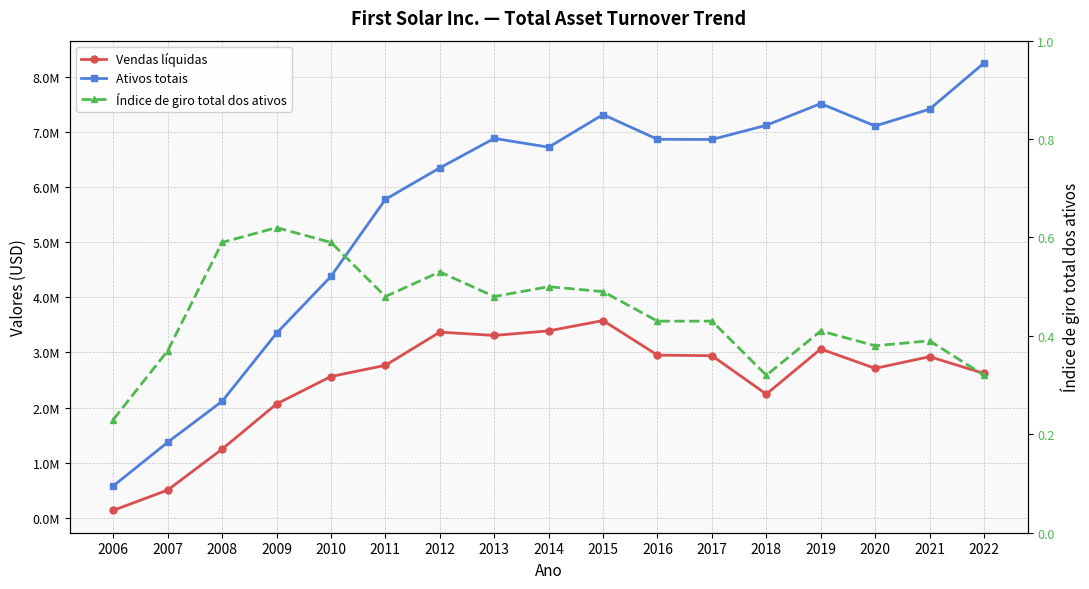

At which category does Índice de giro total dos ativos reach its first local valley?

2011